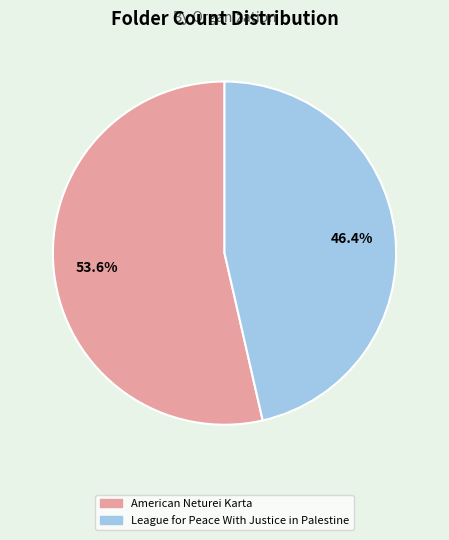

To the nearest percent, what is the difference between the largest and smallest slice percentages?

7%